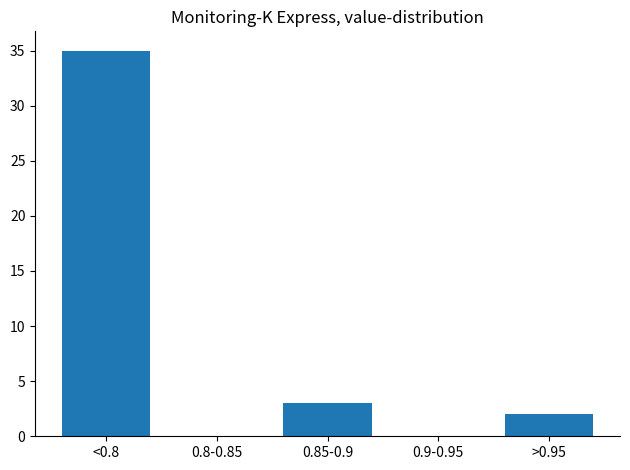

Reading right to left, what are all the values shown in this chart?

>0.95=2	0.9-0.95=0	0.85-0.9=3	0.8-0.85=0	<0.8=35